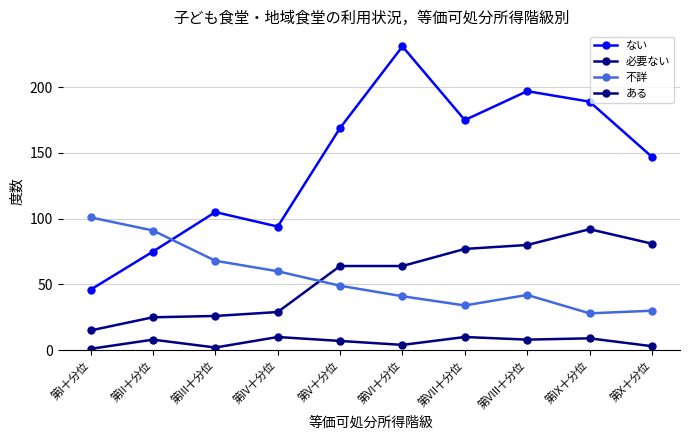

At which label does ない first exceed 169?

第VI十分位